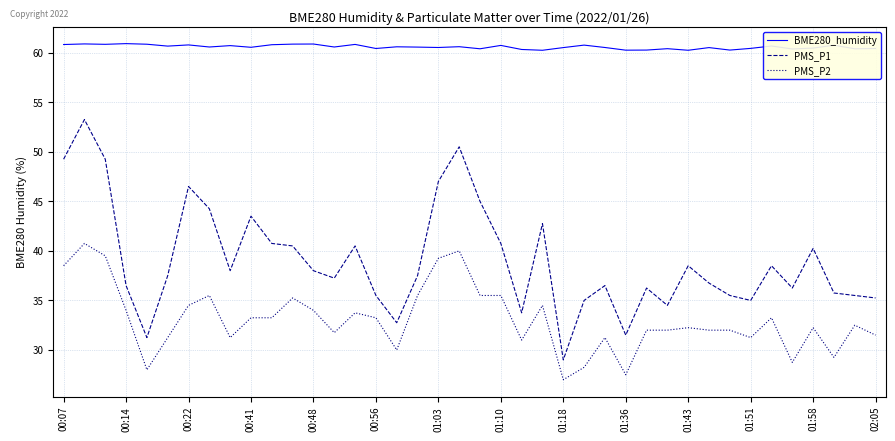

Which series has the largest total across all categories?

BME280_humidity